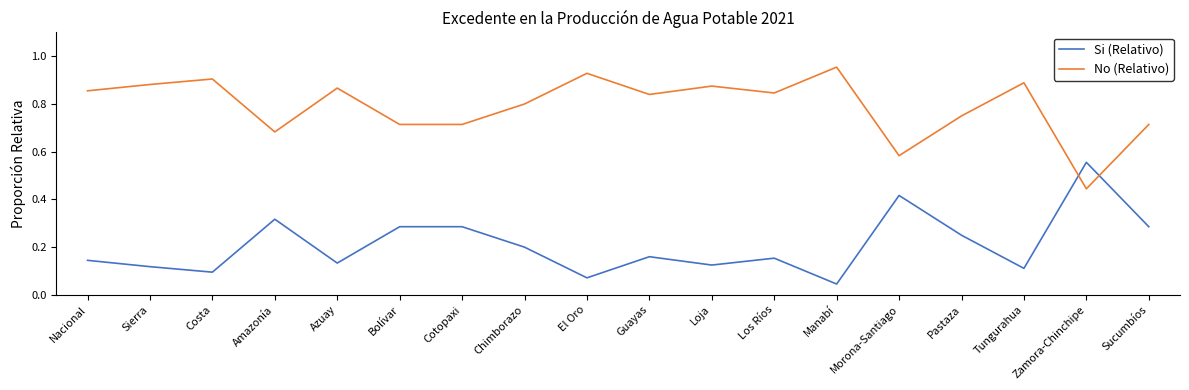

What position from the right is Guayas?

9